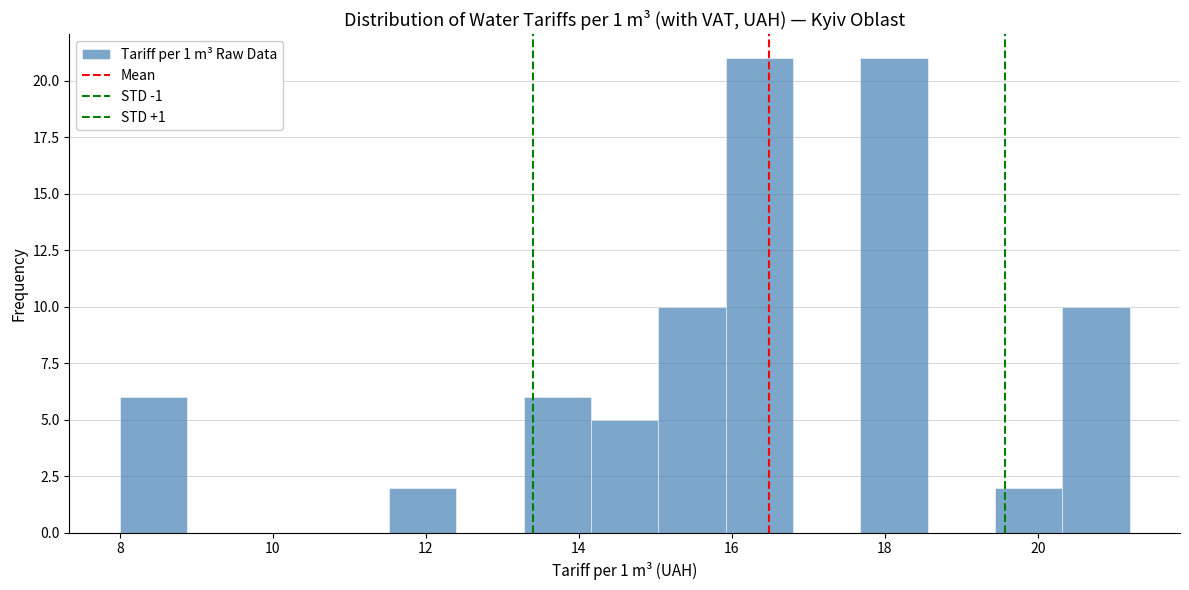

What is the height of the bar covering 15.92 to 16.80 on the x-axis? Neither the bar edges nor the heights are printed on the chart, so give them approximately, as read against the axes.

21